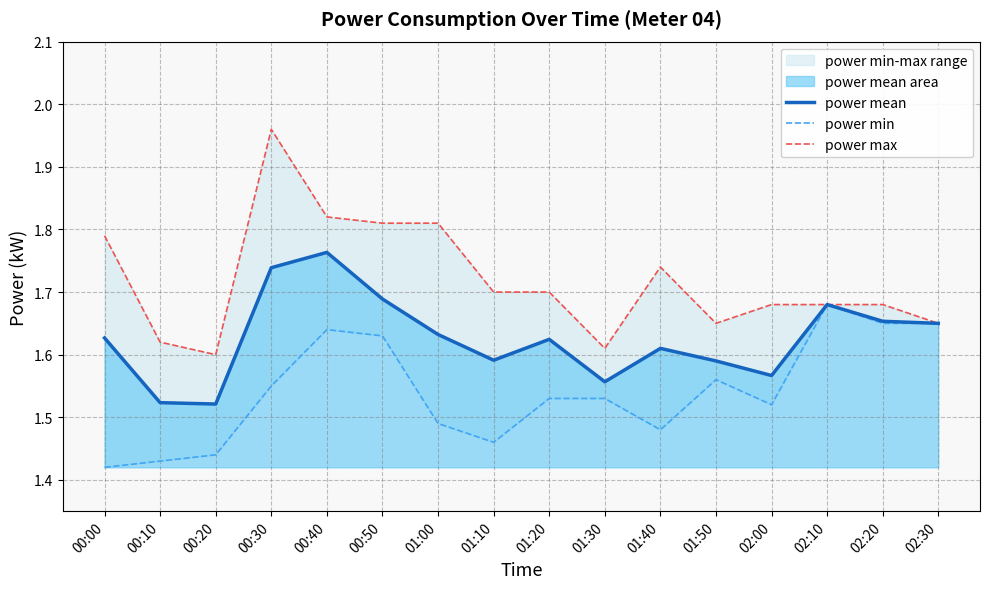

List the series in order of their overall mean, lowest first.

power min, power mean, power max